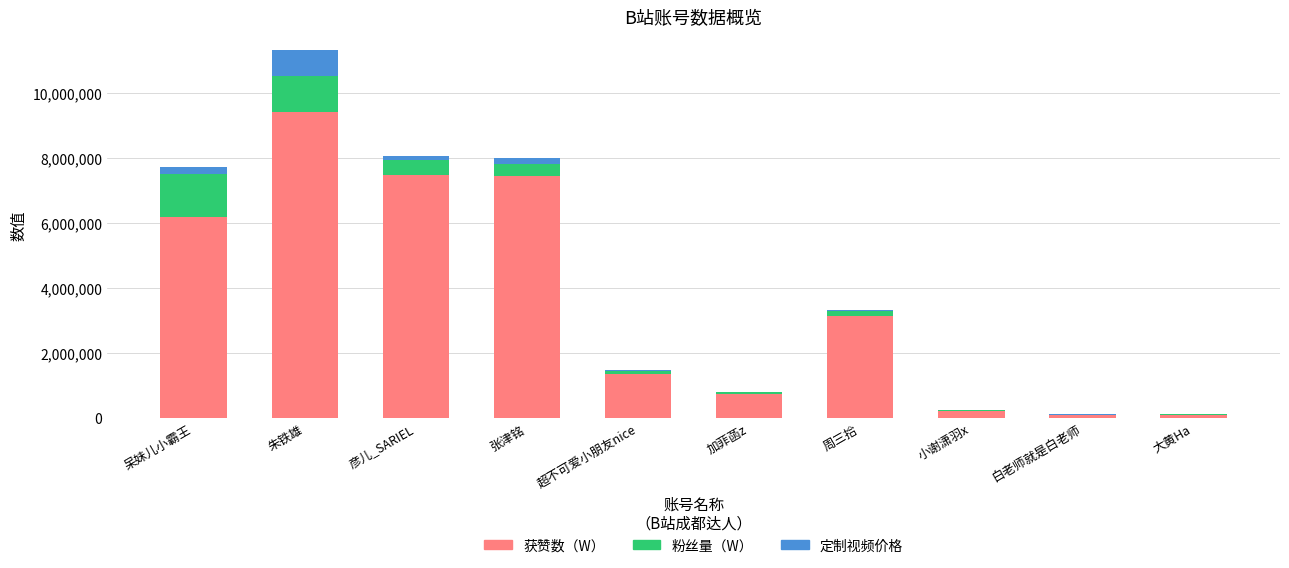

The value of 获赞数（W） at 彦儿_SARIEL is 7481817. True or false?

True